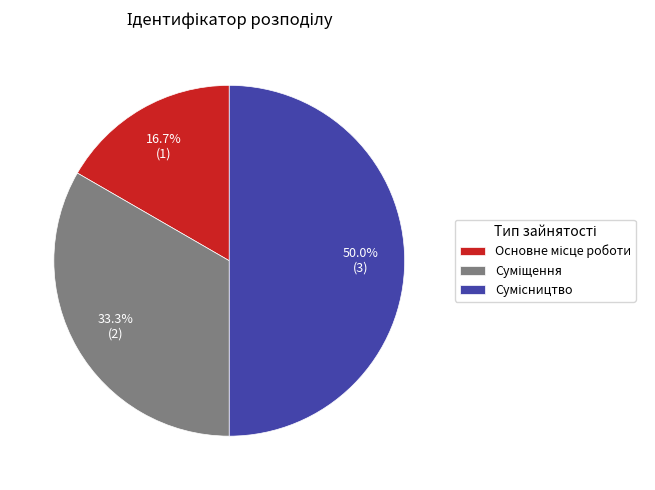

What is the change in value from Основне місце роботи to Сумісництво?

+2